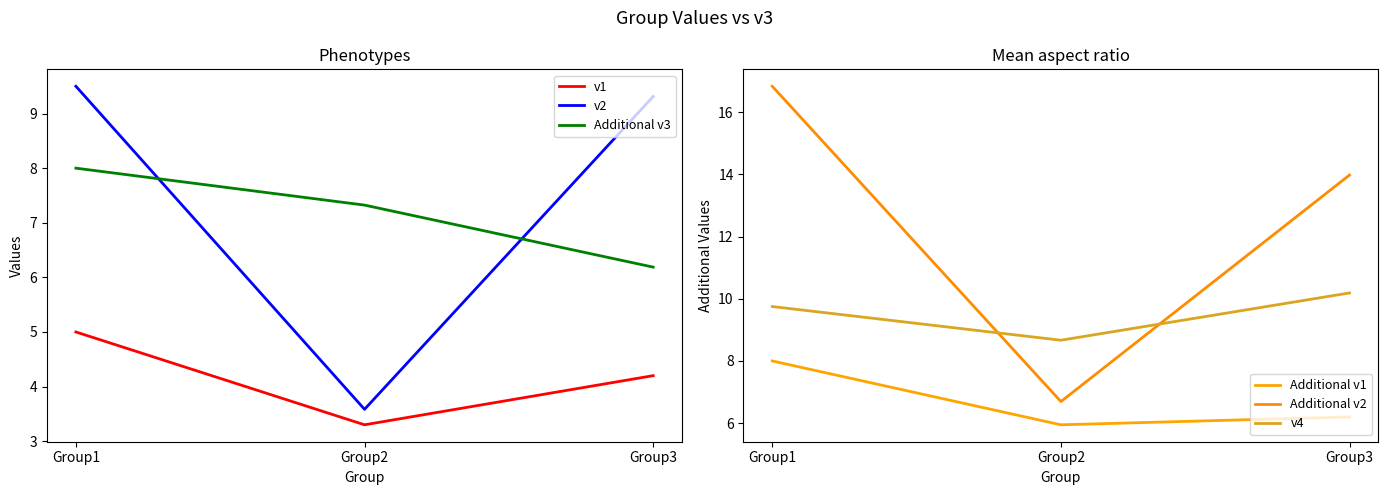

What is the difference between the maximum and minimum values in the Additional v3 series?

1.8